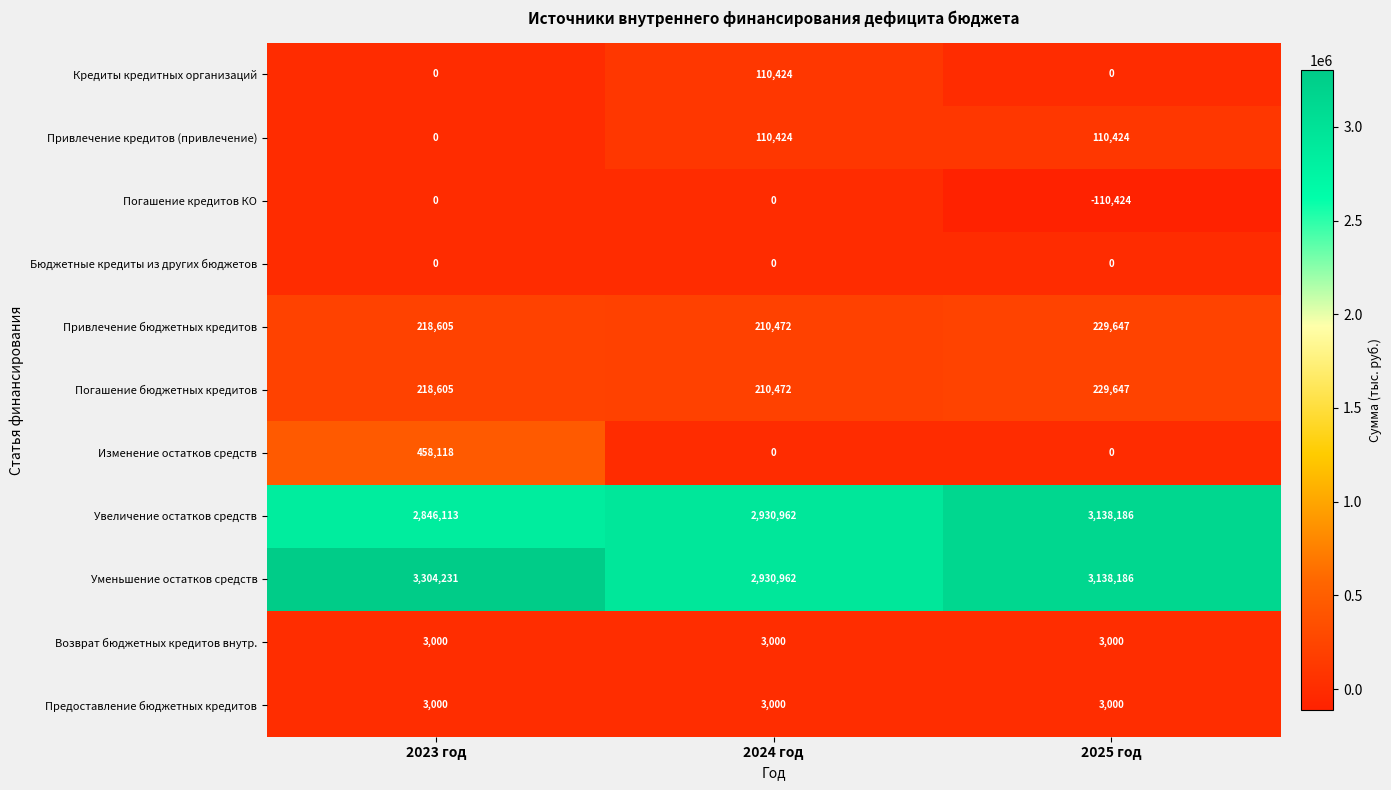

Which series has the largest total across all categories?

Уменьшение остатков средств